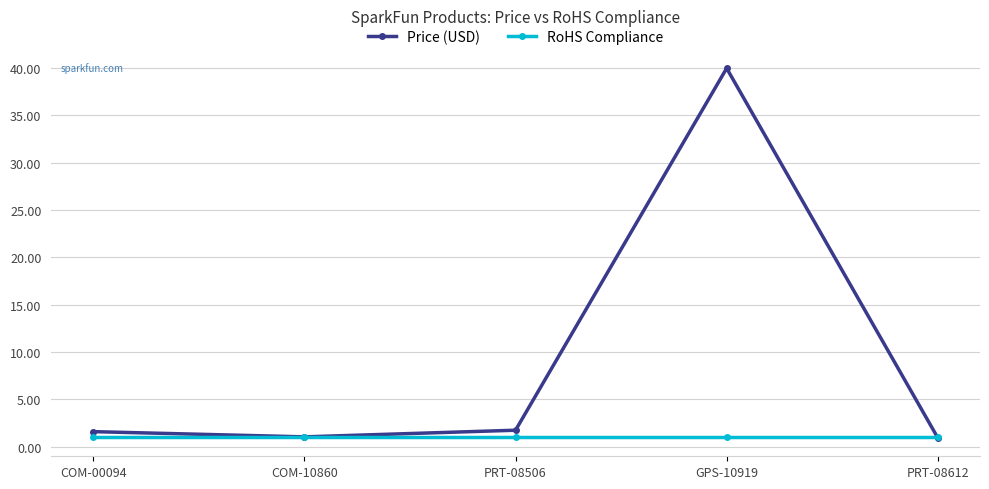

What is the difference between the maximum and second lowest values in the Price (USD) series?

38.9